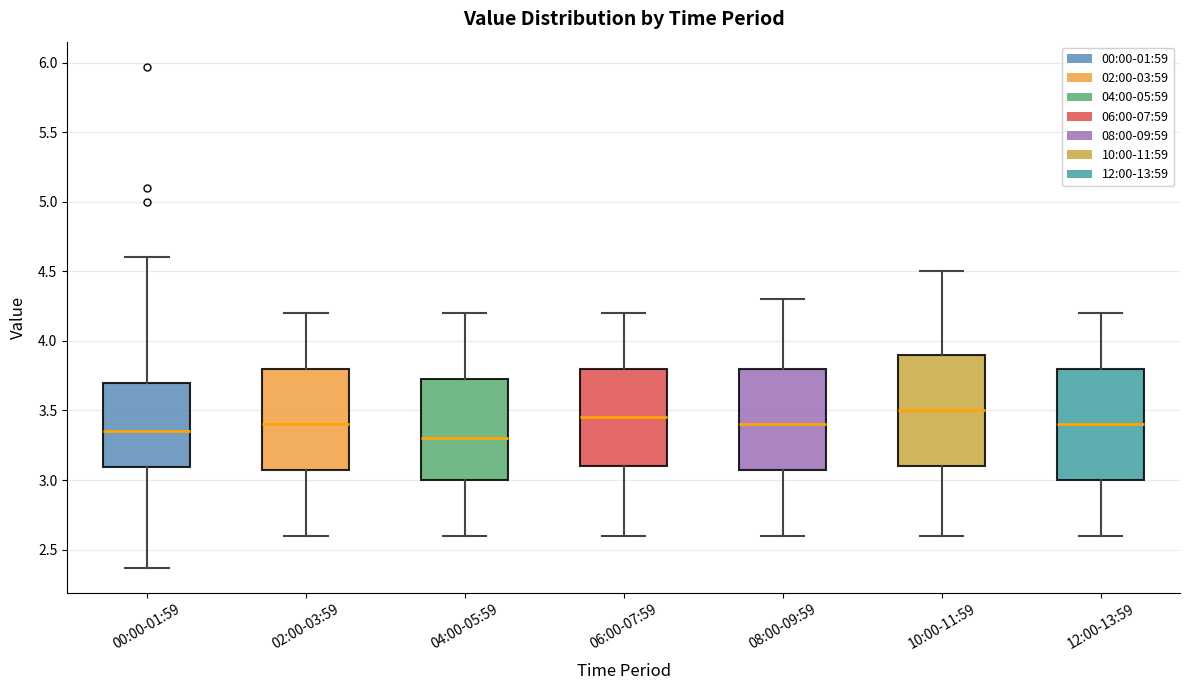

Reading left to right, transcribe this box plot: for each box, give where its median line is, the range the box spans, and where its two whiskers end, as read against the y-axis. The values are not printed on the chart, so give them approximately, as read against the axis.

00:00-01:59: median 3.35, box 3.10 to 3.70, whiskers 2.35 to 4.60
02:00-03:59: median 3.40, box 3.10 to 3.80, whiskers 2.60 to 4.20
04:00-05:59: median 3.30, box 3.00 to 3.75, whiskers 2.60 to 4.20
06:00-07:59: median 3.45, box 3.10 to 3.80, whiskers 2.60 to 4.20
08:00-09:59: median 3.40, box 3.10 to 3.80, whiskers 2.60 to 4.30
10:00-11:59: median 3.50, box 3.10 to 3.90, whiskers 2.60 to 4.50
12:00-13:59: median 3.40, box 3.00 to 3.80, whiskers 2.60 to 4.20